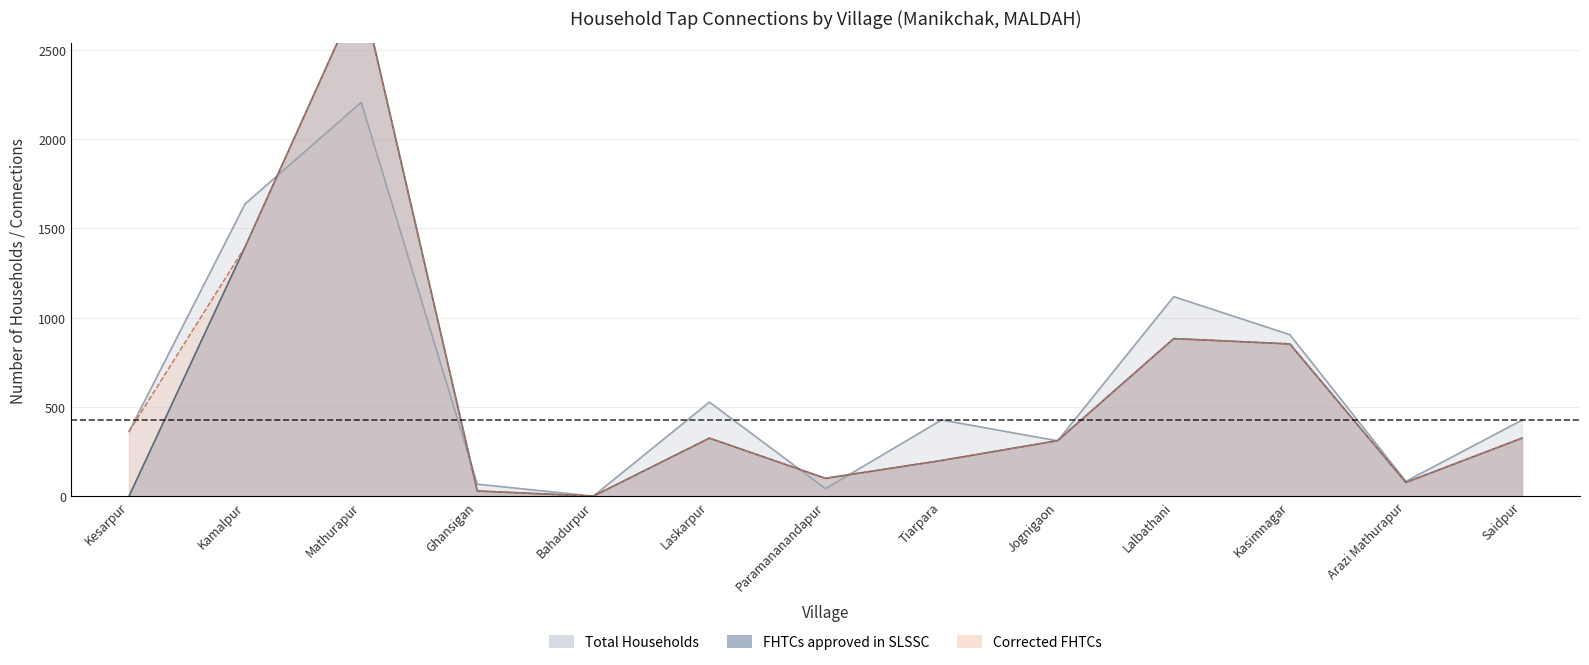

What is the difference between the Corrected FHTCs values at Lalbathani and Mathurapur?

1954